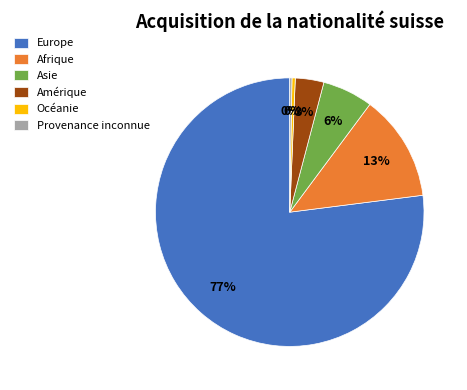

What is the ratio of the value at Europe to the value at Océanie?

194.3